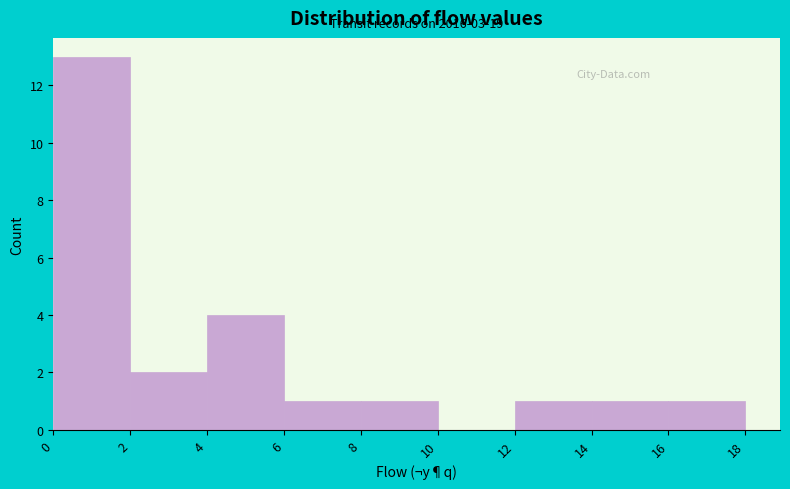

Which range on the x-axis has the tallest bar?

0 to 2